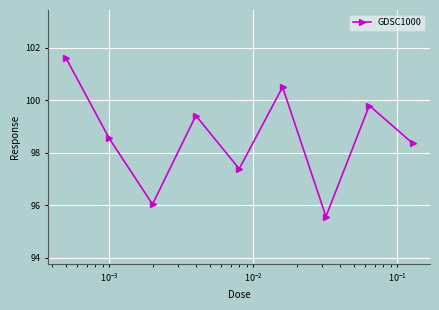

What is the maximum value shown in the chart?

101.6